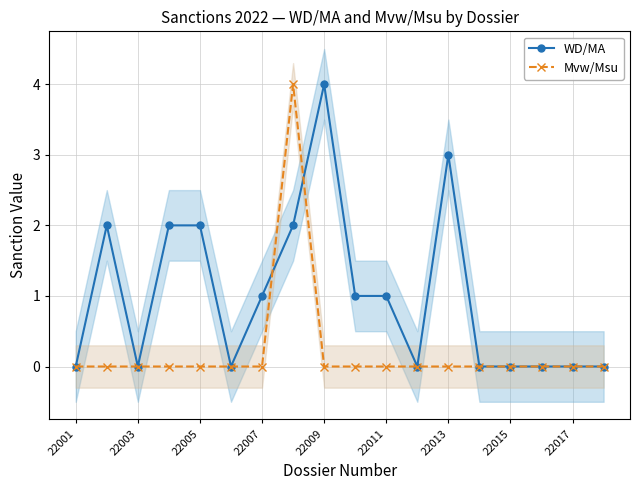

Is it true that WD/MA equals 0 at 22003?

True